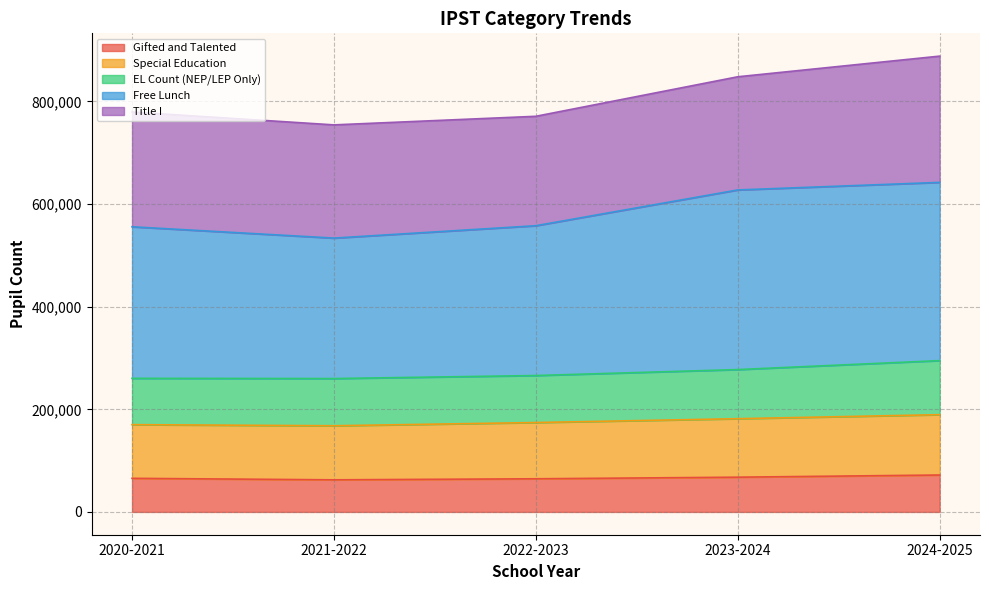

What is the minimum value for Gifted and Talented?

62552